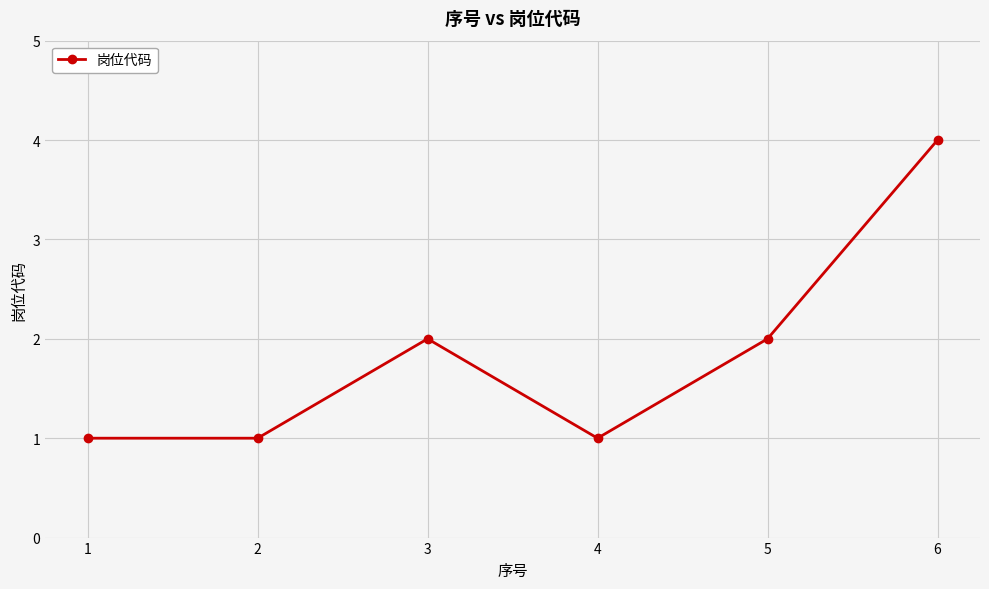

Reading left to right, extract all data points from this chart.

1=1	2=1	3=2	4=1	5=2	6=4